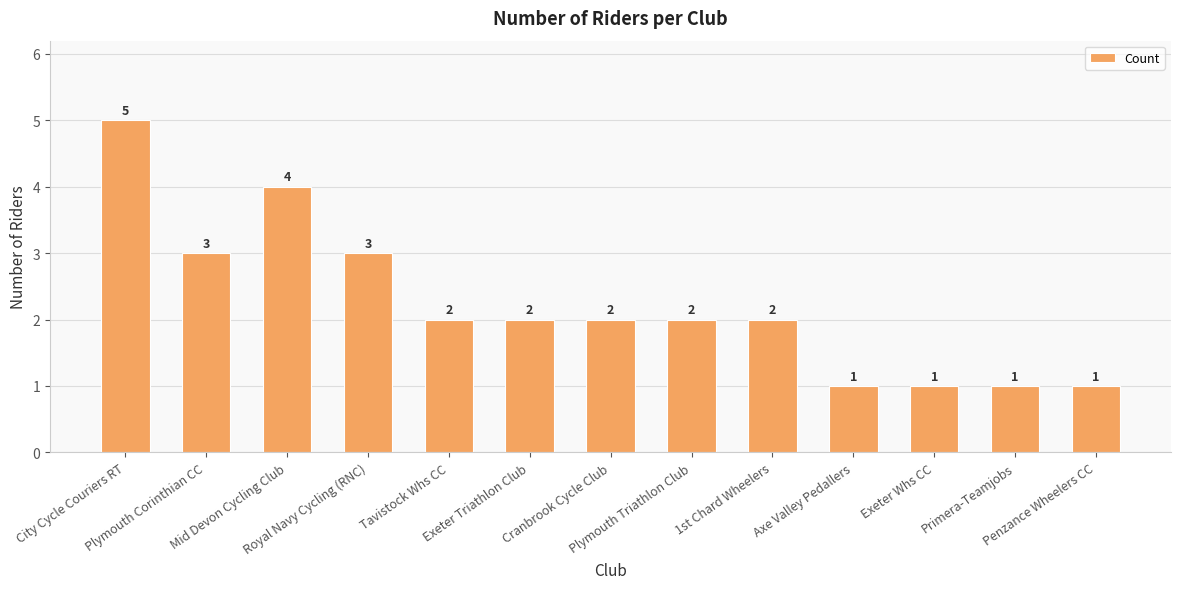

What is the difference between the maximum and second lowest values?

4